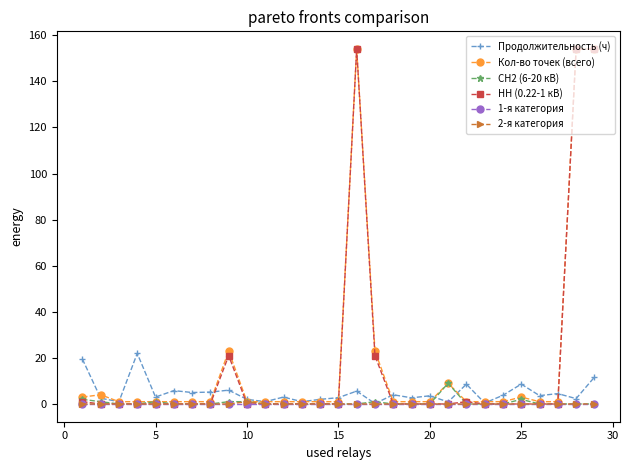

Which series has the widest spread of values?

НН (0.22-1 кВ)